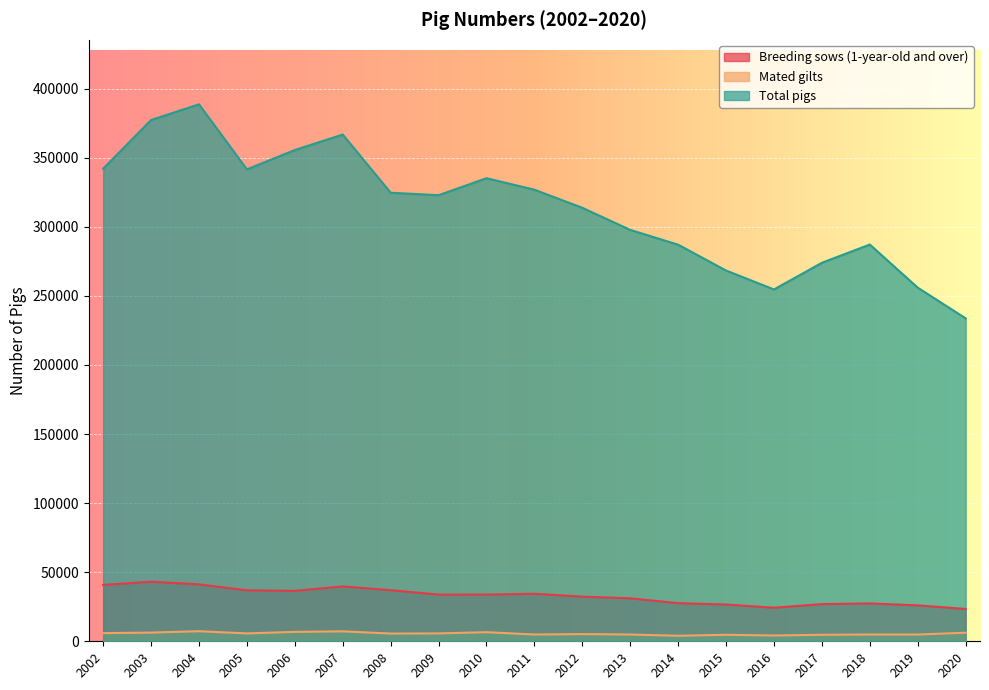

True or false: Total pigs has a value of 394150 at 2017.

False